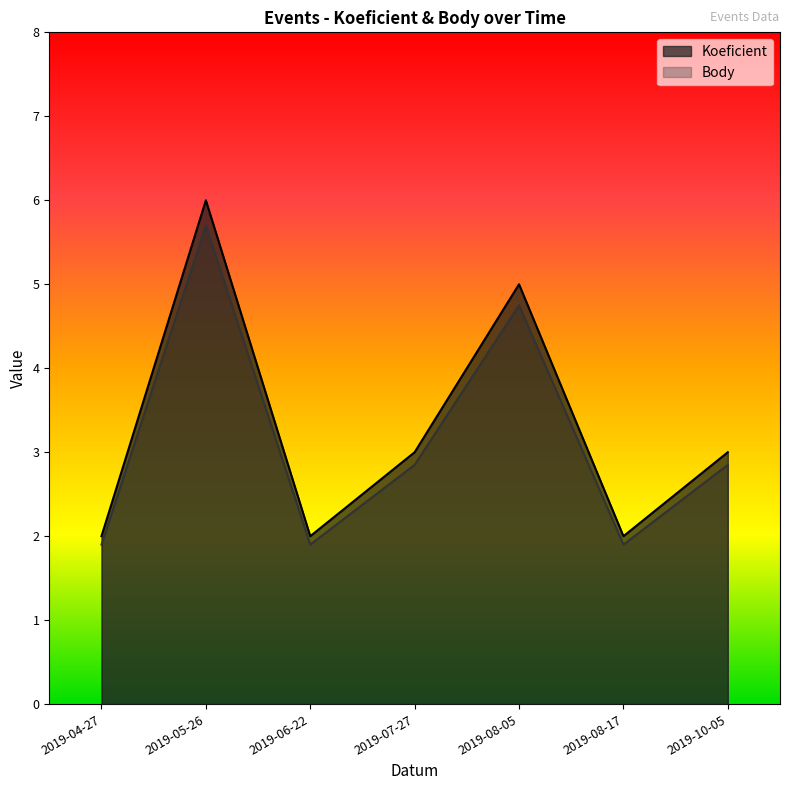

At which category is the sum across all series the highest?

2019-05-26